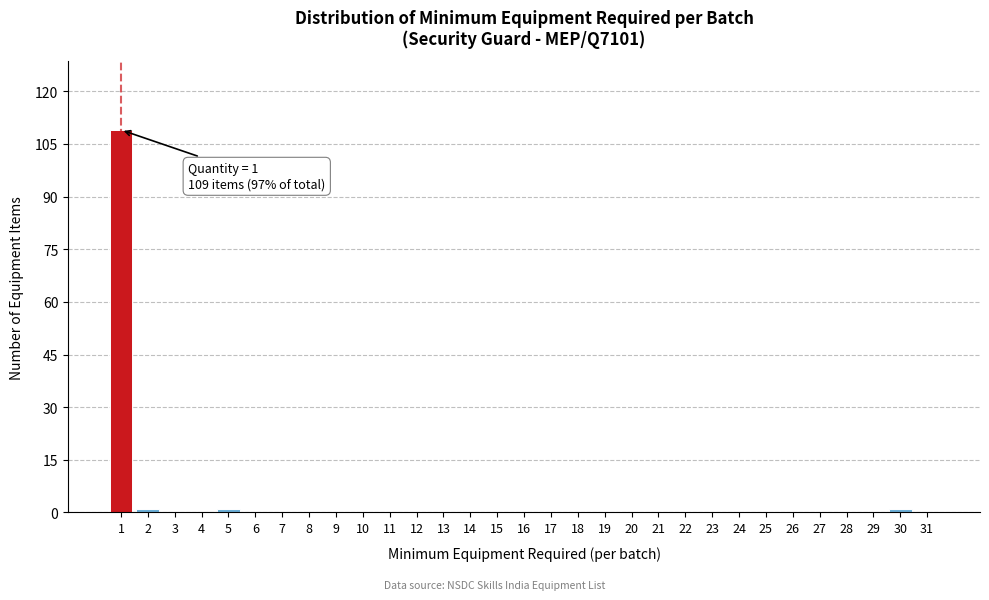

The value at 3 is 0. True or false?

True